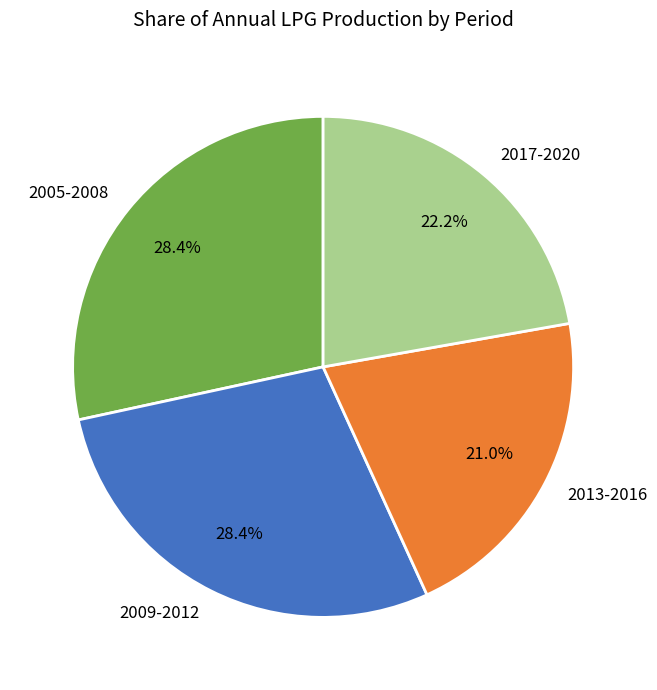

Which slice is the smallest?

2013-2016